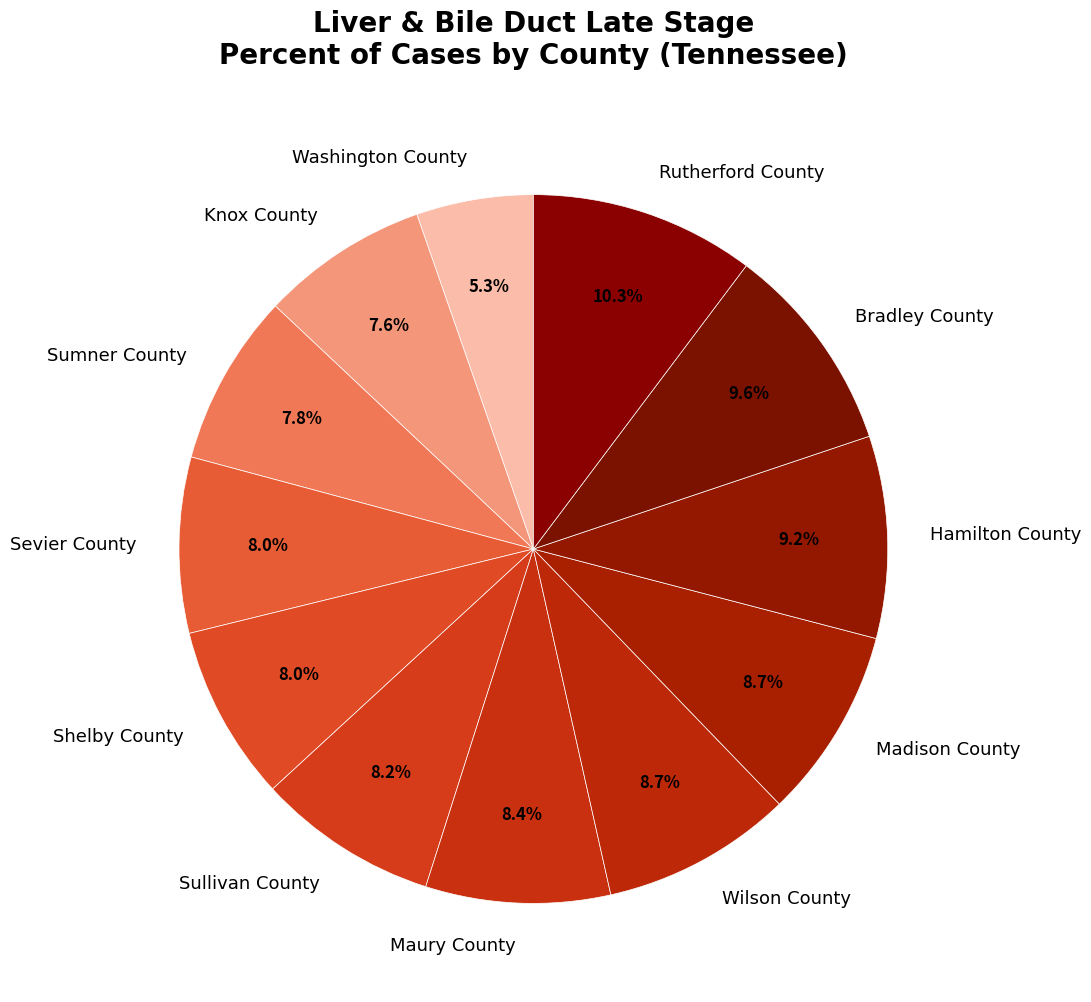

What percentage is the Wilson County slice, to the nearest percent?

9%